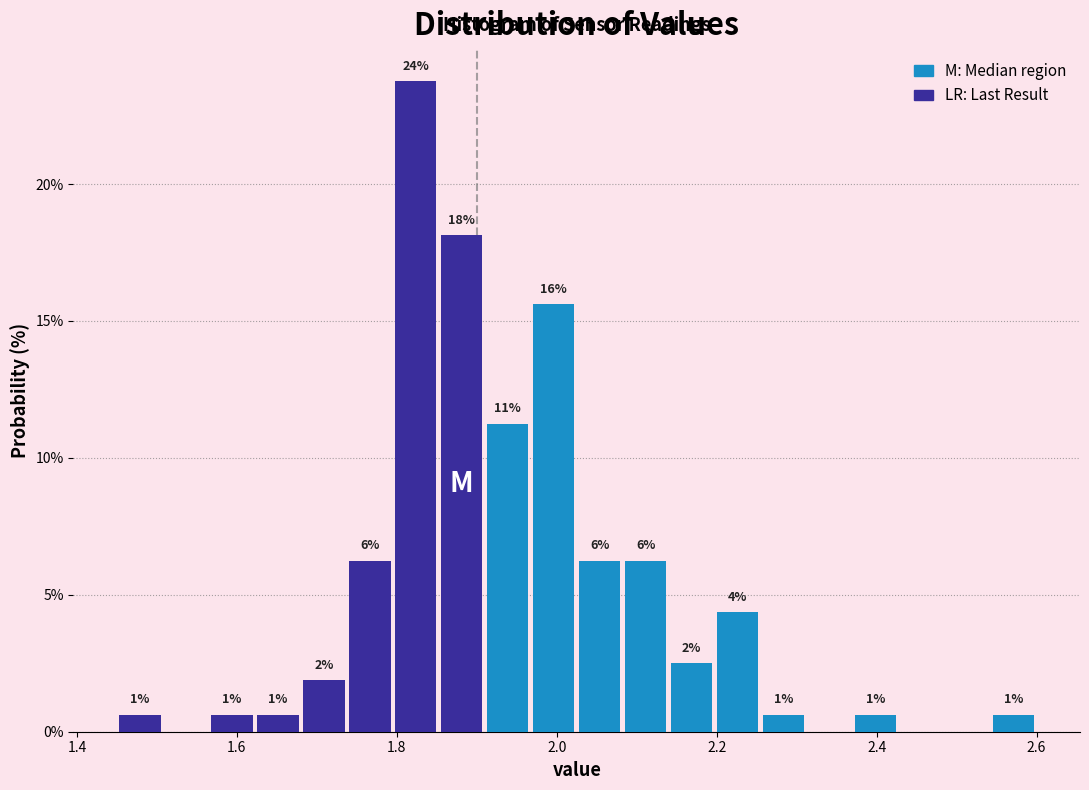

Read against the x-axis, roughly where is the centre of the tallest bar?

1.82